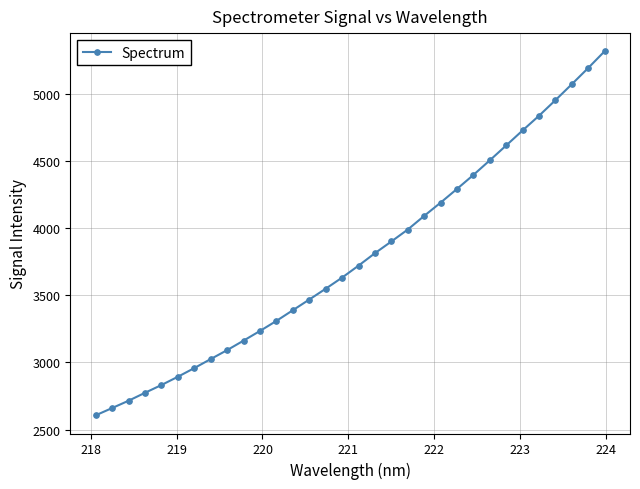

What is the minimum value shown in the chart?

2605.8